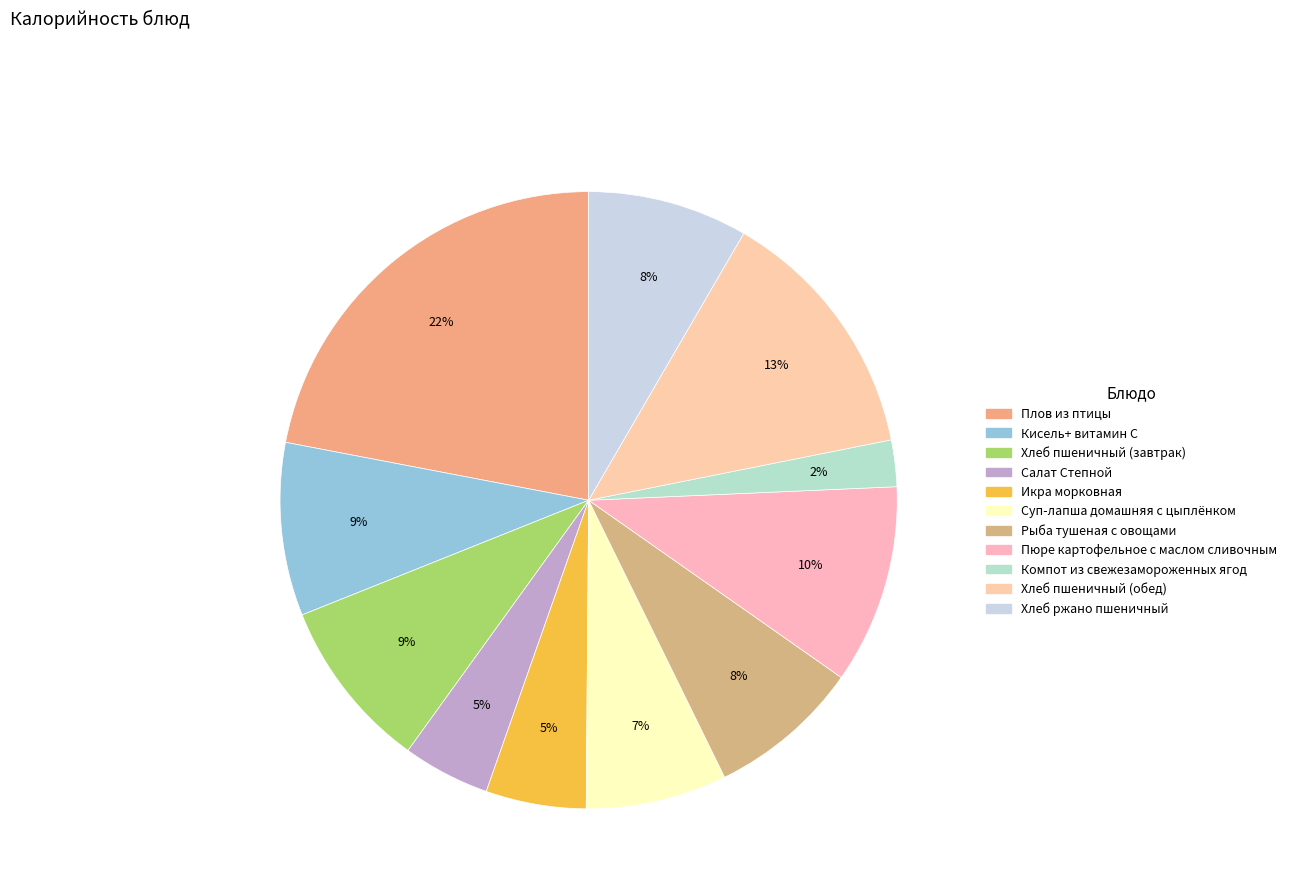

Is it true that Кисель+ витамин С is 9% of the pie?

True